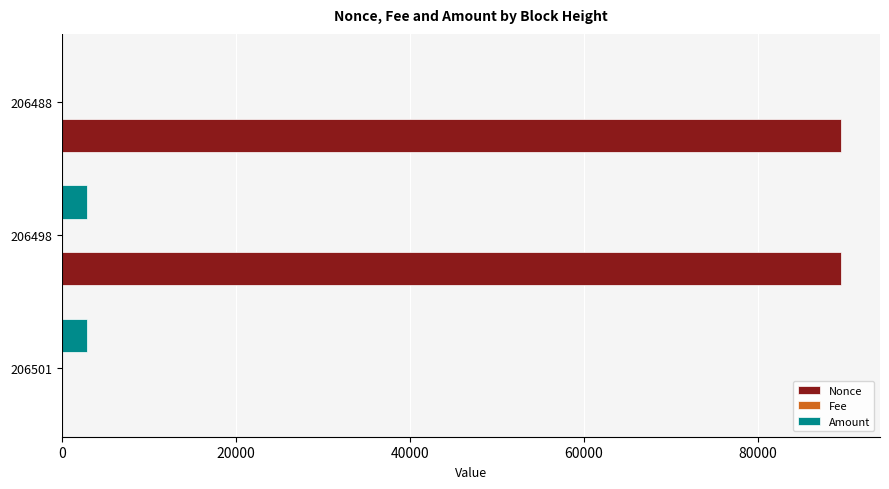

The Amount series shows 2.0 at 206488. True or false?

True